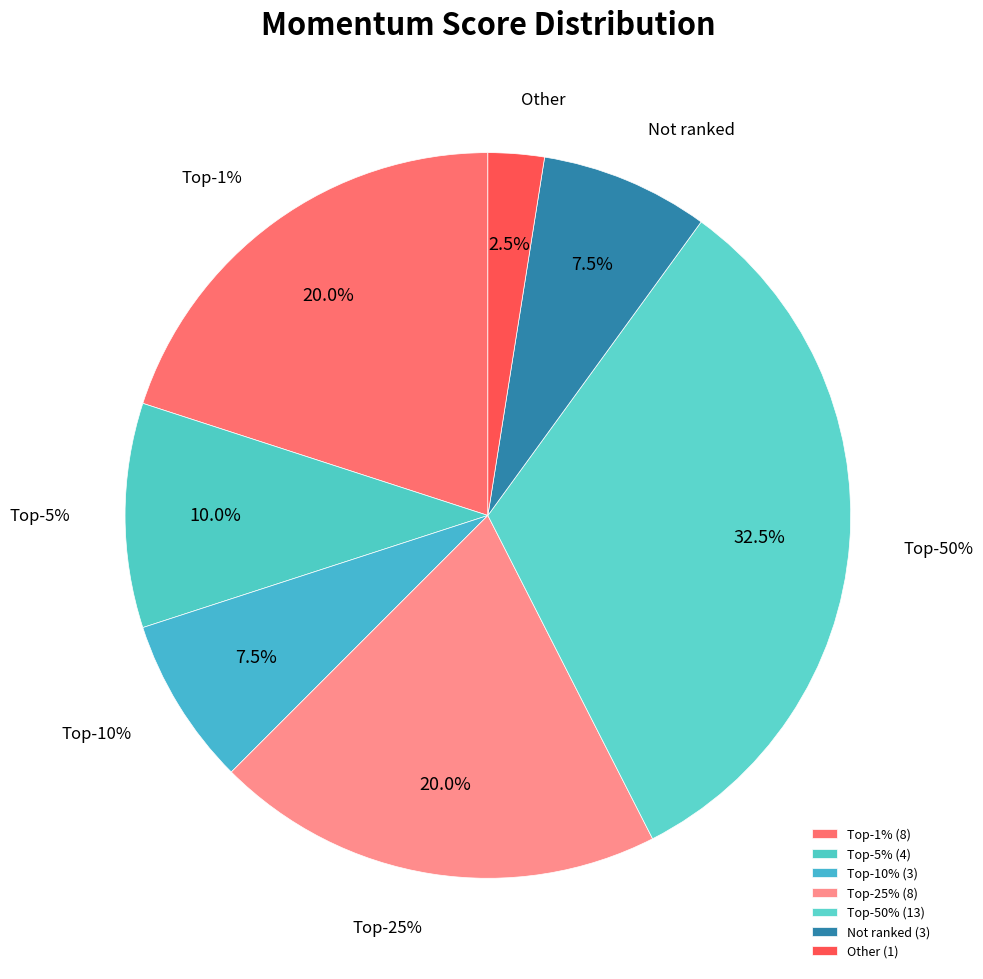

To the nearest percent, what is the average slice percentage?

14%